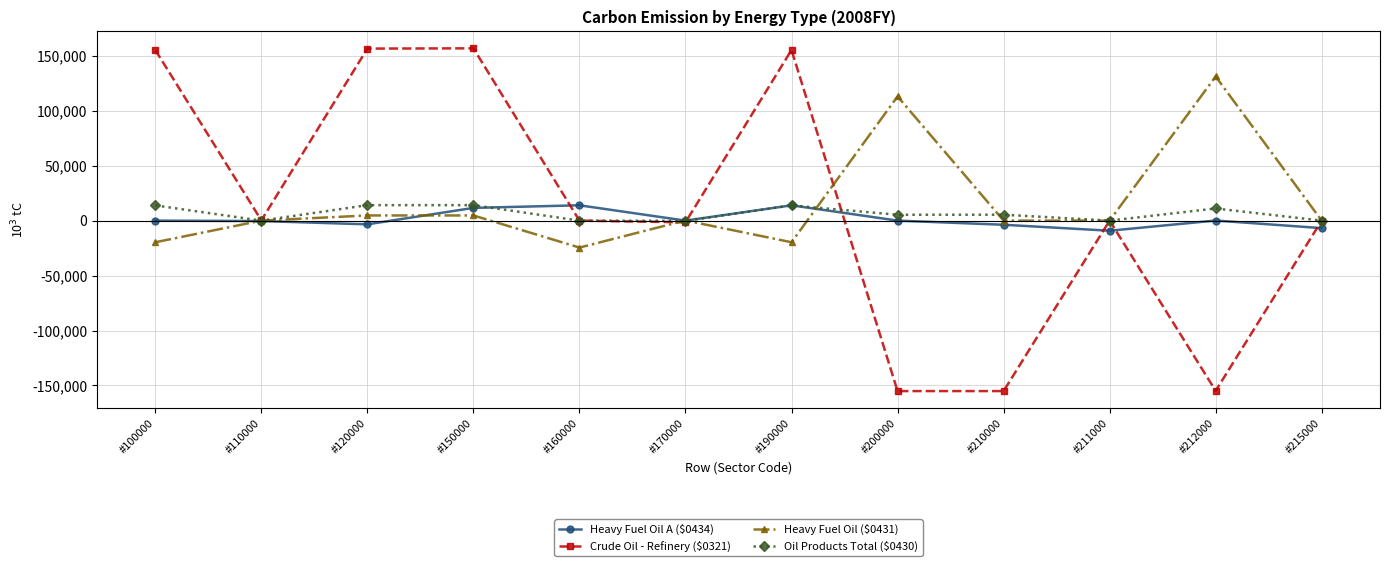

What is the highest value of the Heavy Fuel Oil A ($0434) series?

13949.1